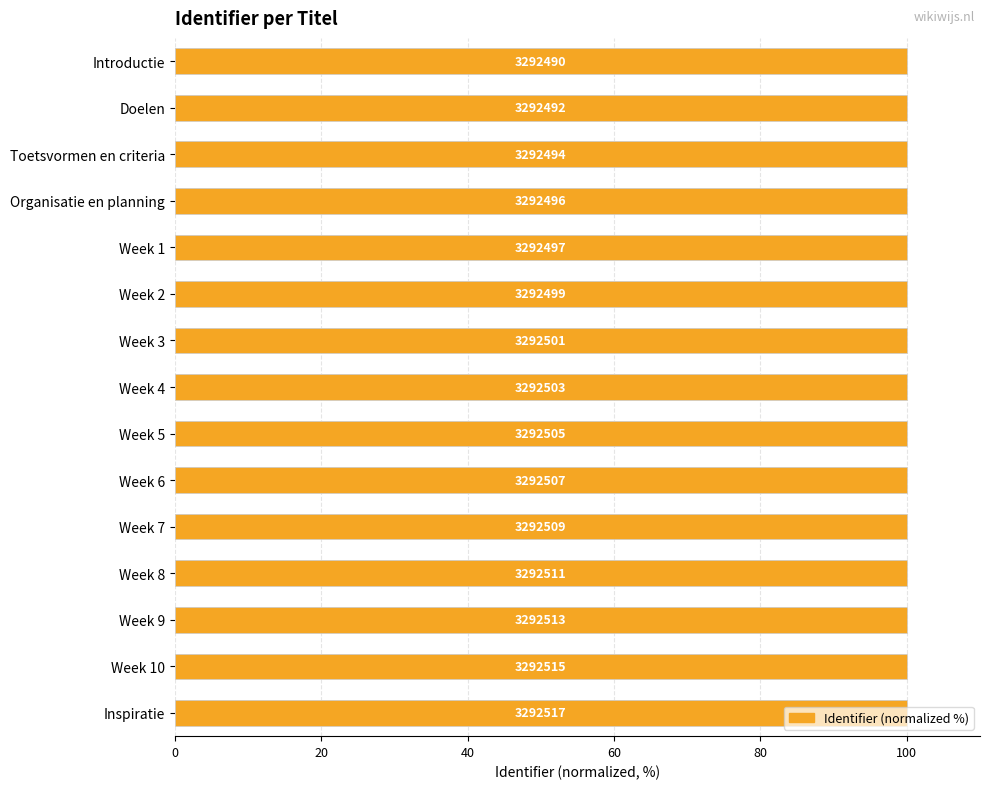

What is the average value?

100.0